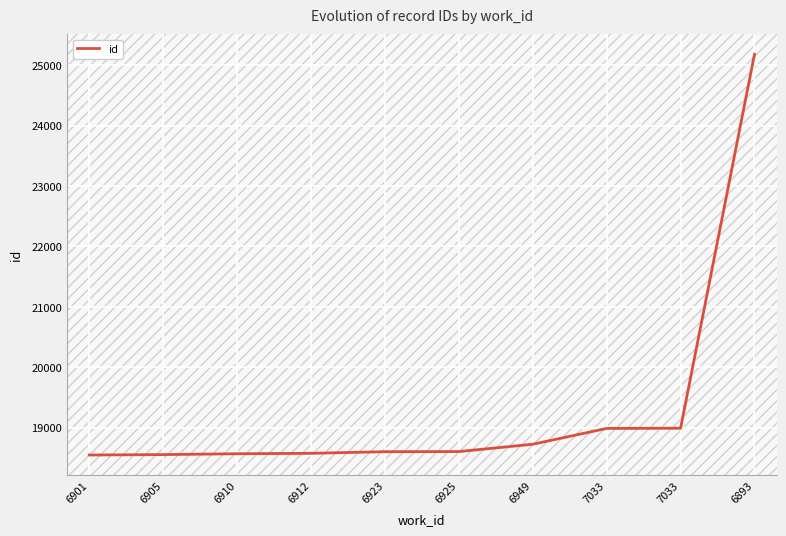

What is the minimum value shown in the chart?

18550